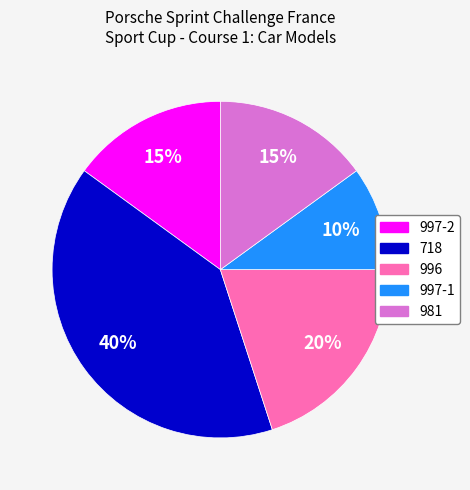

To the nearest percent, what is the difference between the 718 and 997-1 slice percentages?

30%